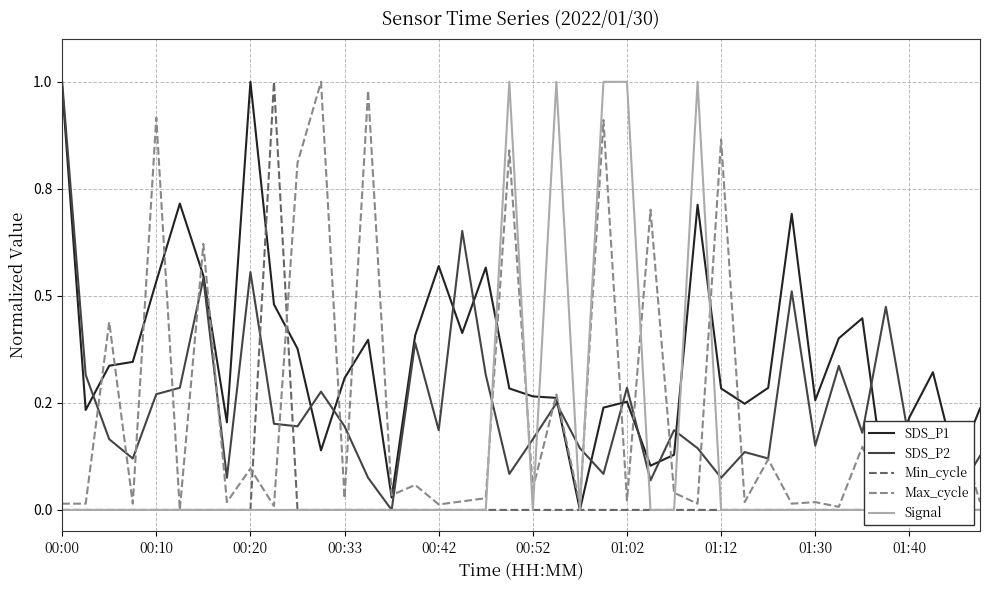

At how many categories does at least one series exceed 0?

40